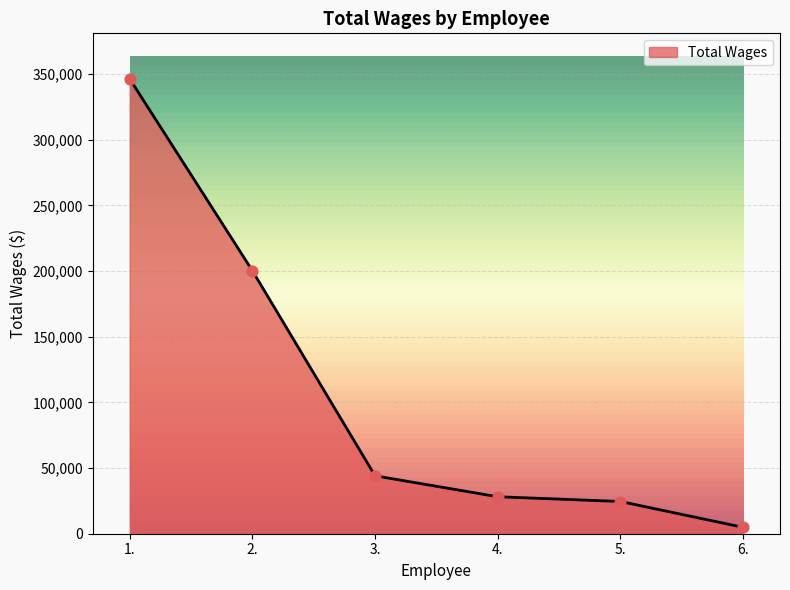

Approximately how many times larger is the value at 2. compared to 3.?

4.5